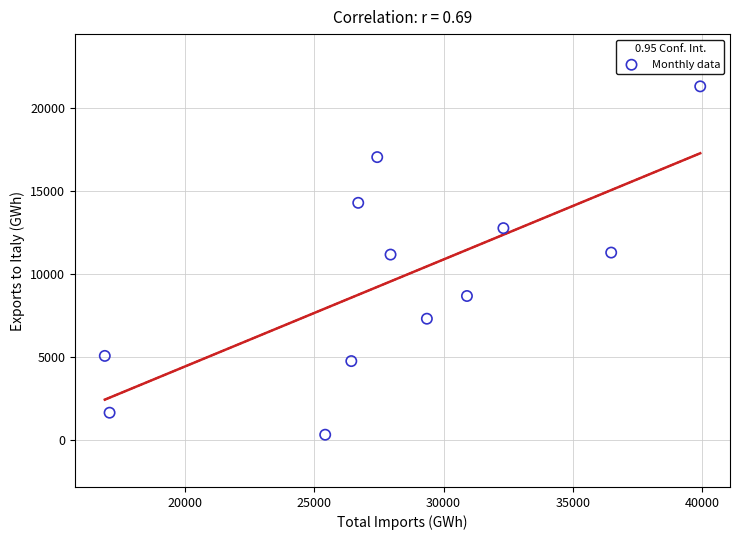

What is the range of X values (max minus min)?

23055.0